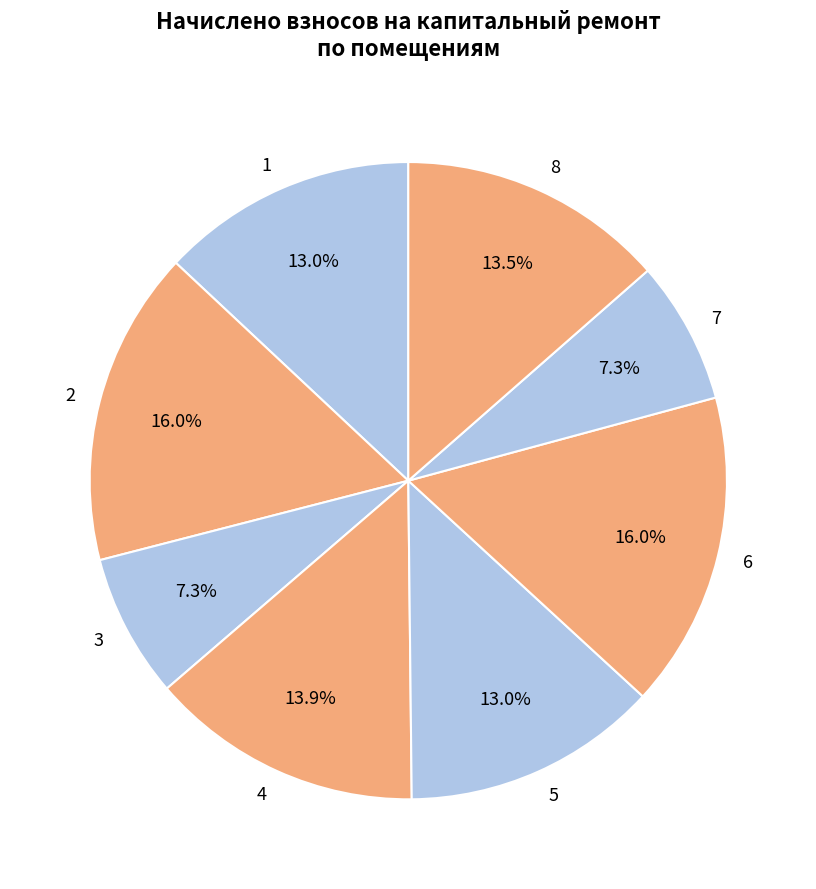

What portion of the pie excludes 3?

92.7%